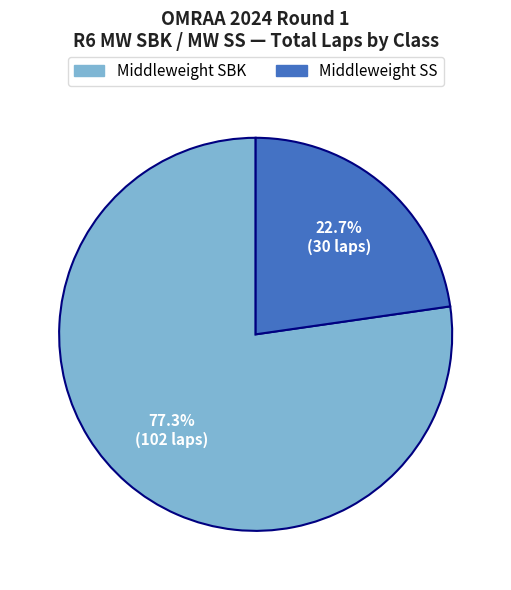

To the nearest percent, what percentage of the pie is Middleweight SS?

23%